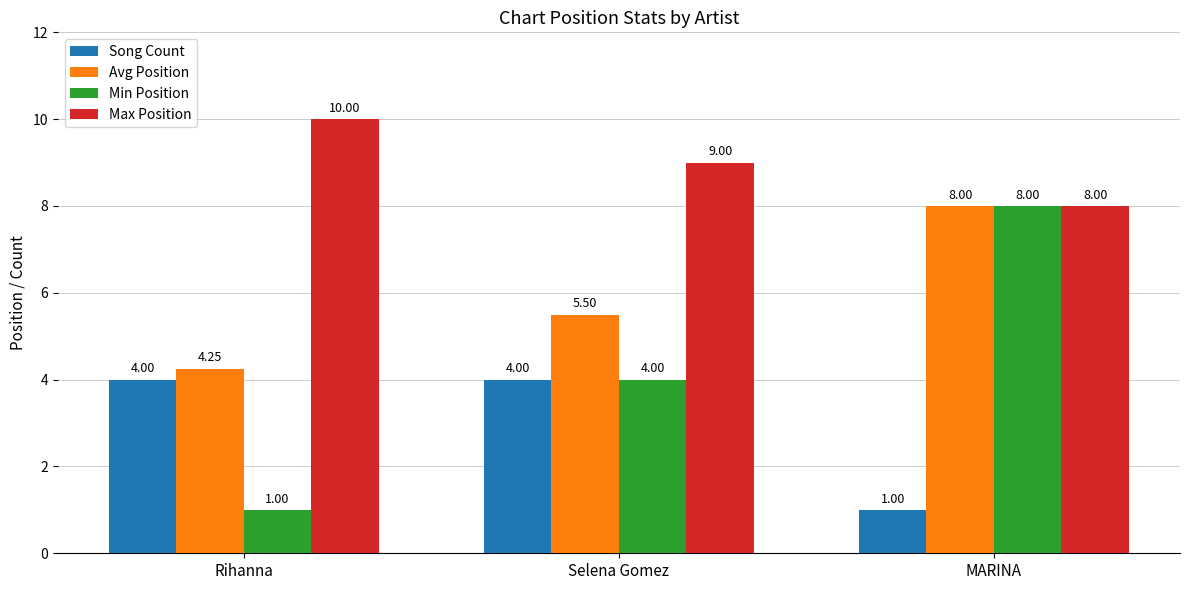

Which series changed the most between Rihanna and Selena Gomez?

Min Position